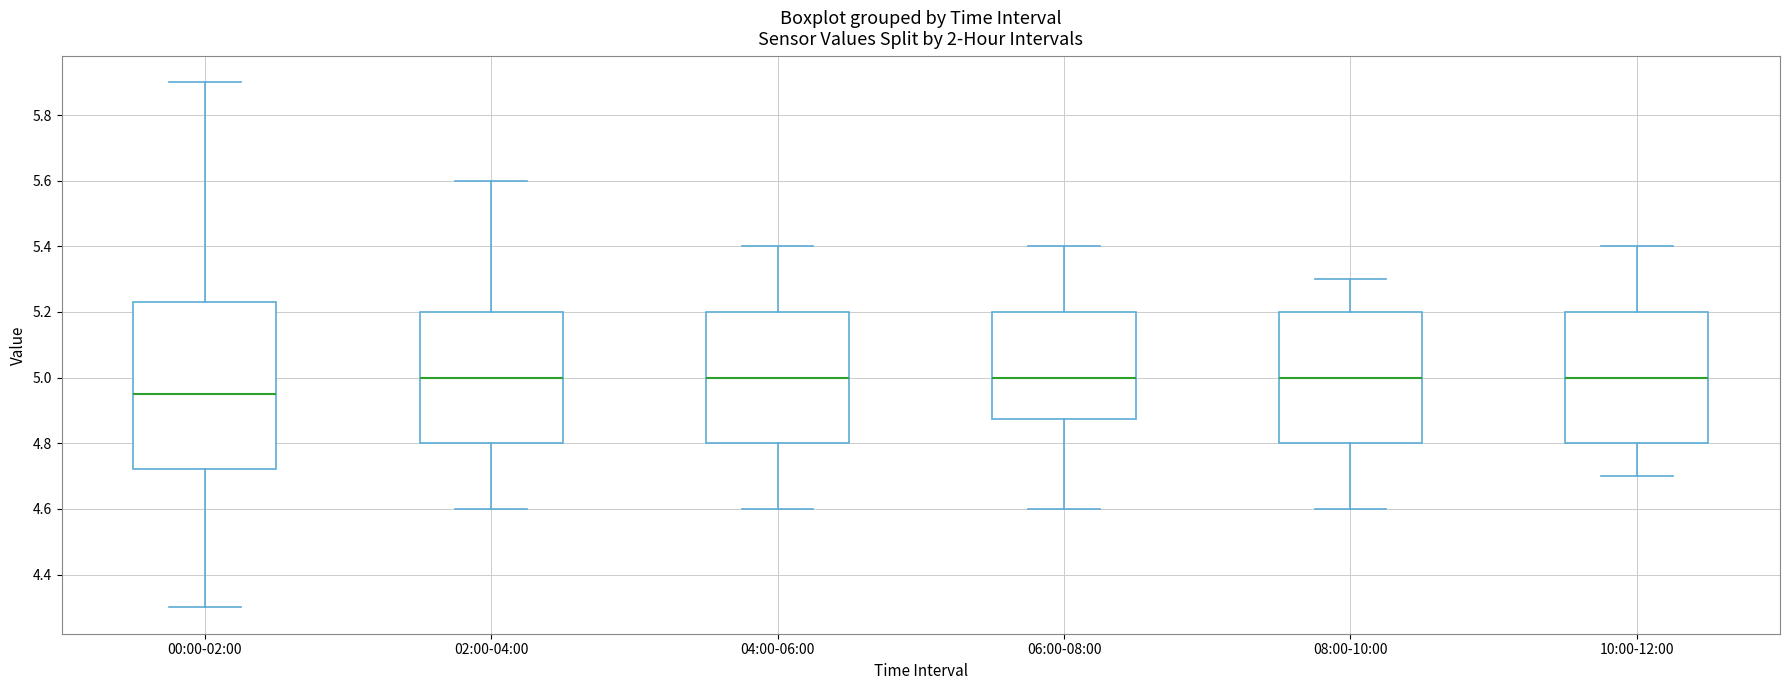

Comparing the boxes themselves (not the whiskers), which one is the tallest?

00:00-02:00